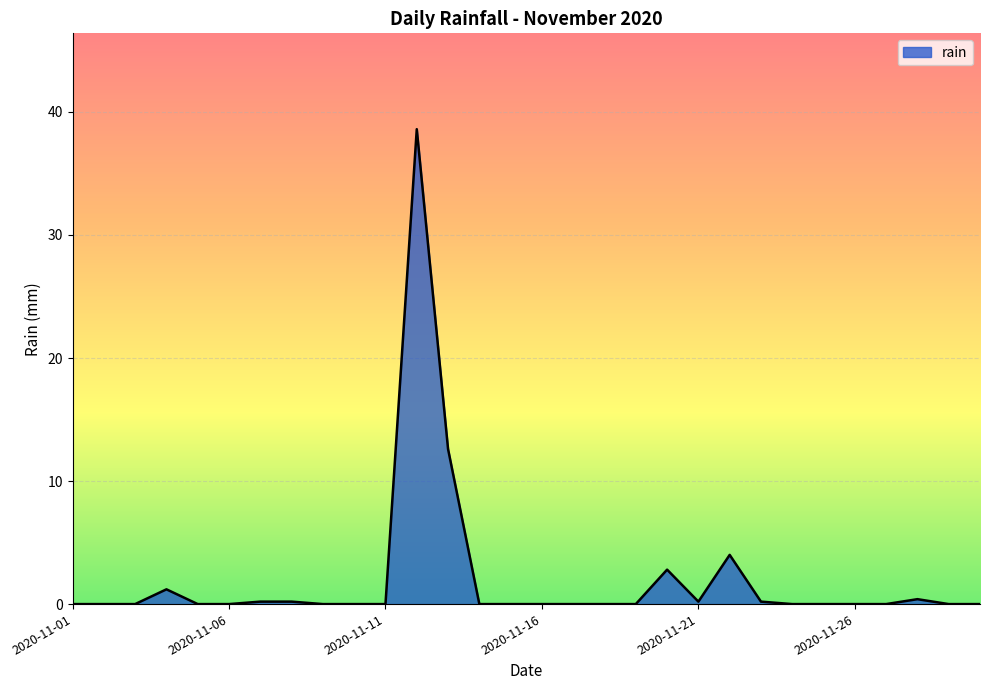

What is the maximum value shown in the chart?

38.6